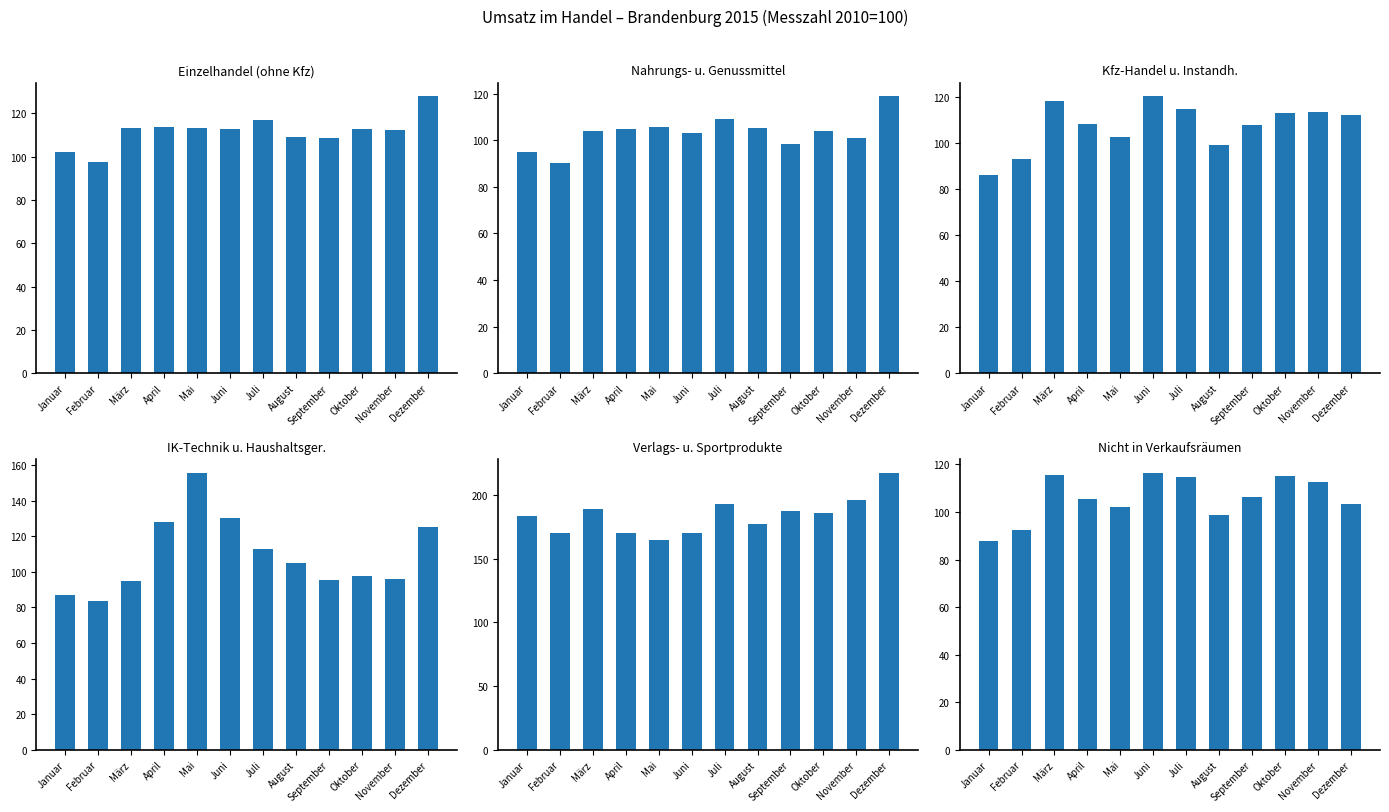

Where does the Nahrungs- u. Genussmittel series first go above 104?

April